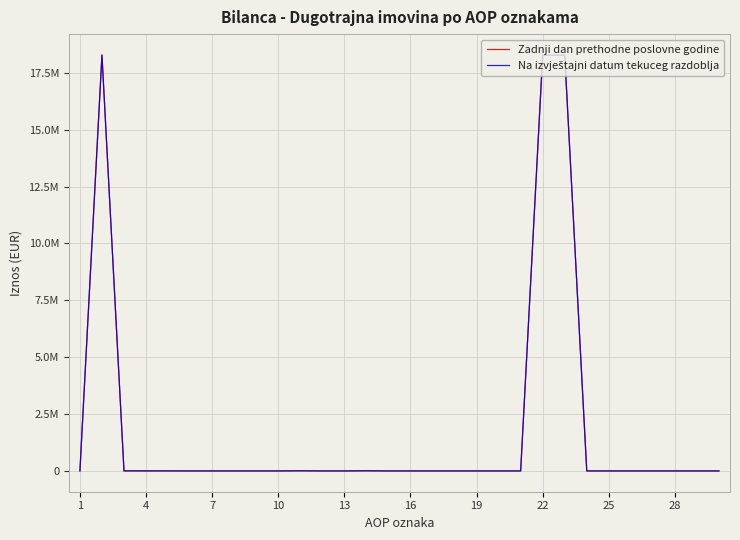

Does the chart have visible grid lines?

Yes